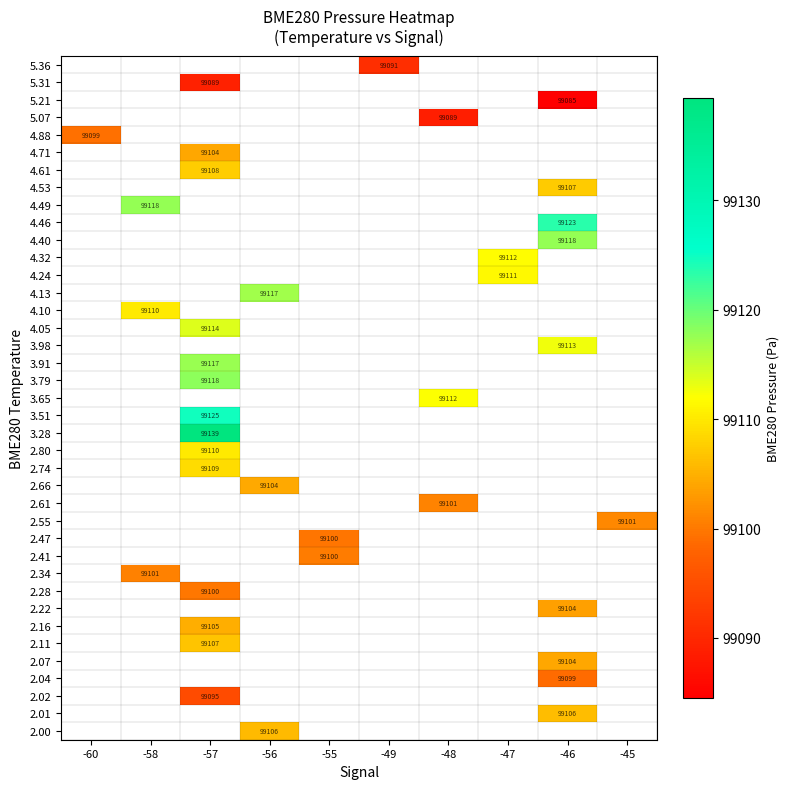

How many data points does each series have?

10